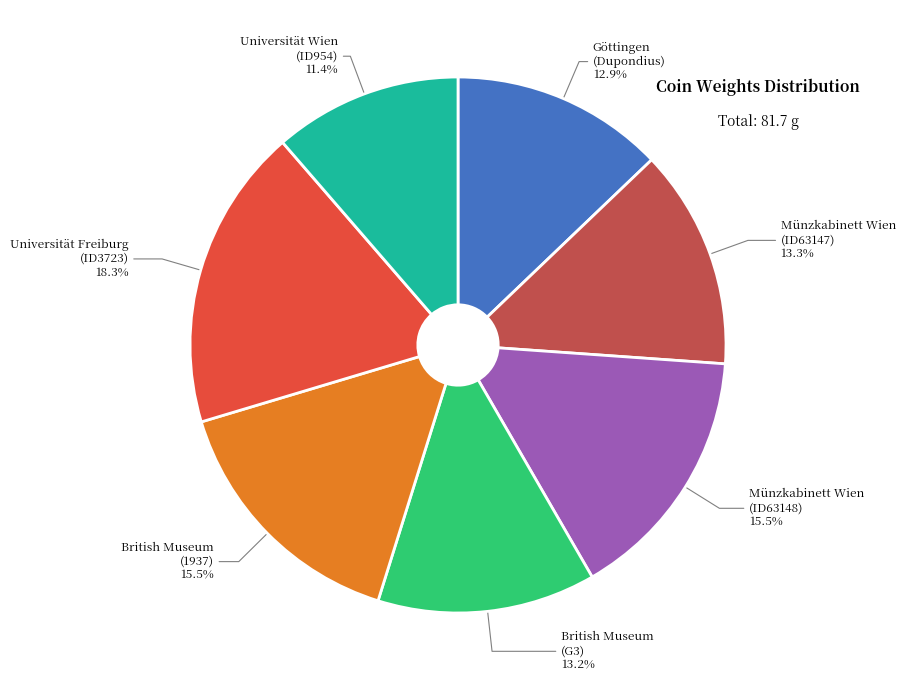

To the nearest percent, what is the difference between the largest and smallest slice percentages?

7%